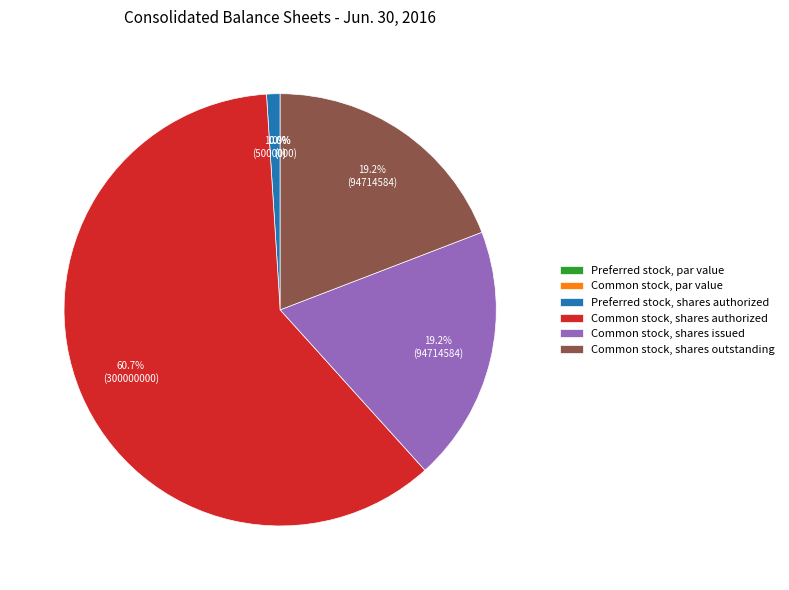

Do Preferred stock, par value and Common stock, par value together represent more than half of the pie?

No